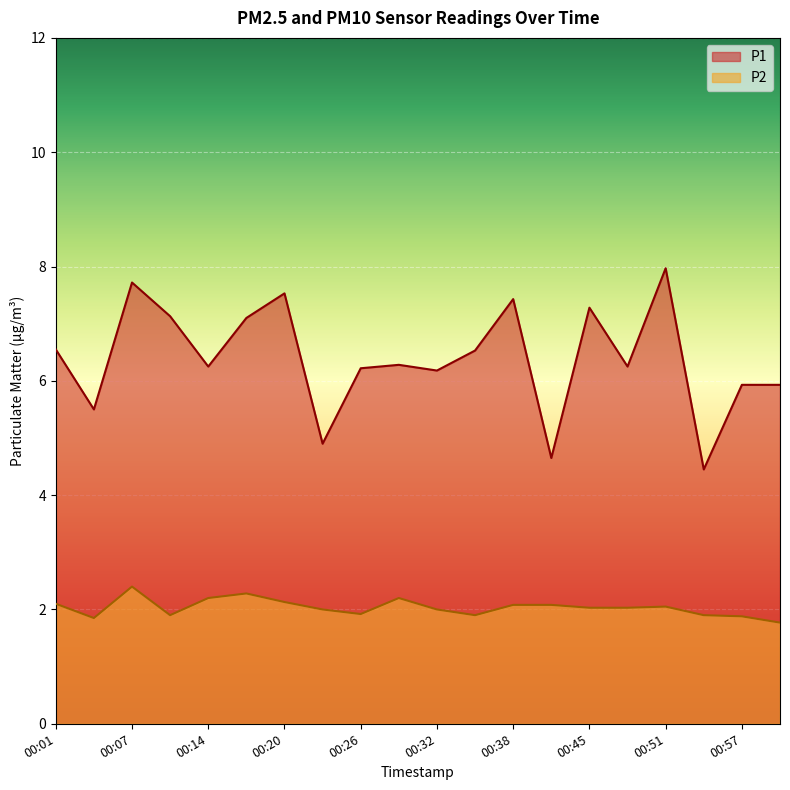

What is the greatest value displayed?

8.0